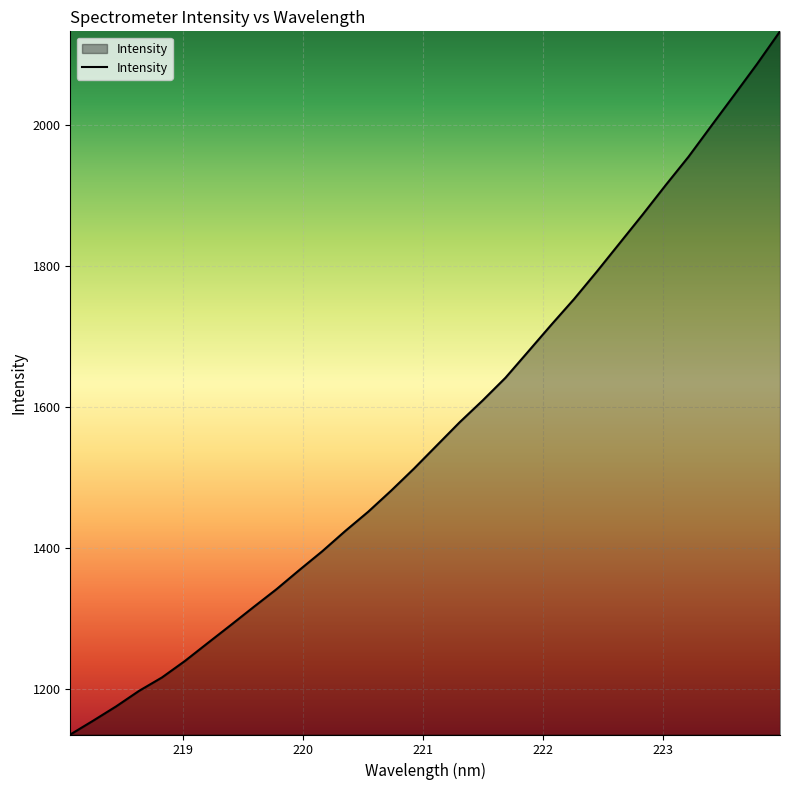

What is the greatest value displayed?

2133.3